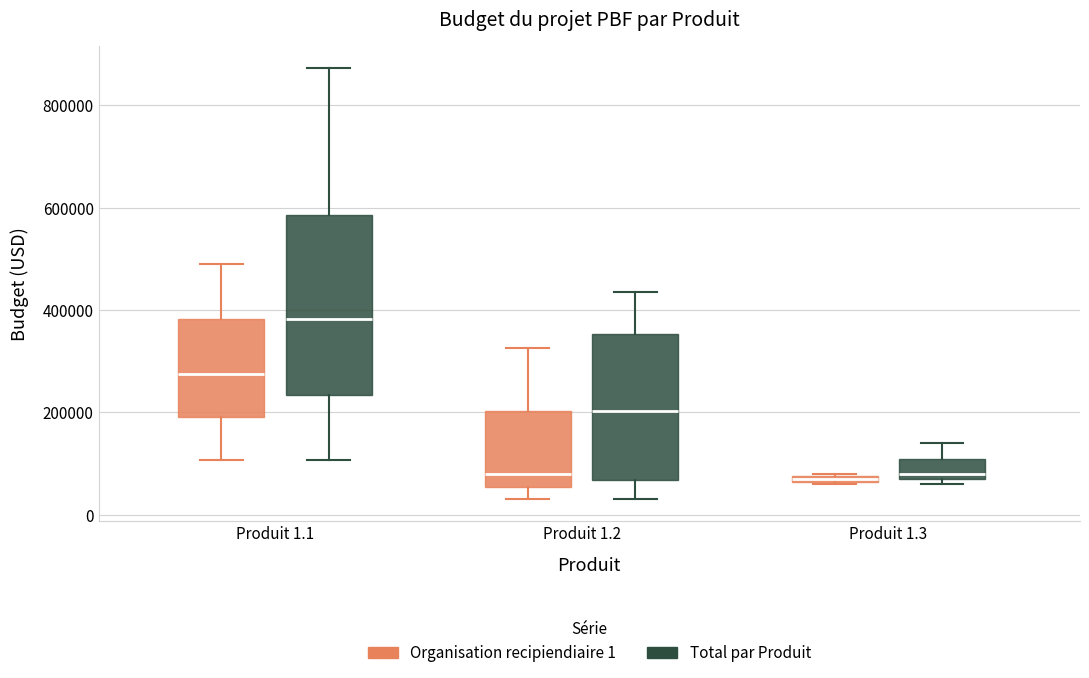

Where is the upper edge of the box for Produit 1.1 (Total par Produit) on the y-axis? The values are not printed on the chart, so give them approximately, as read against the axis.

580000